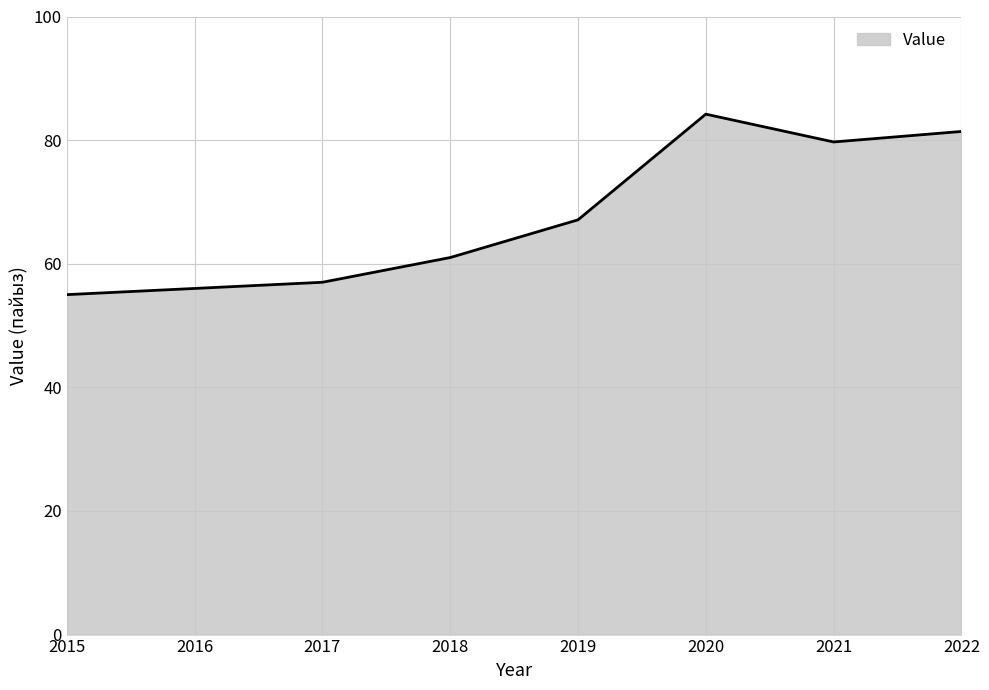

True or false: the data has more than 0 interior local peaks.

True